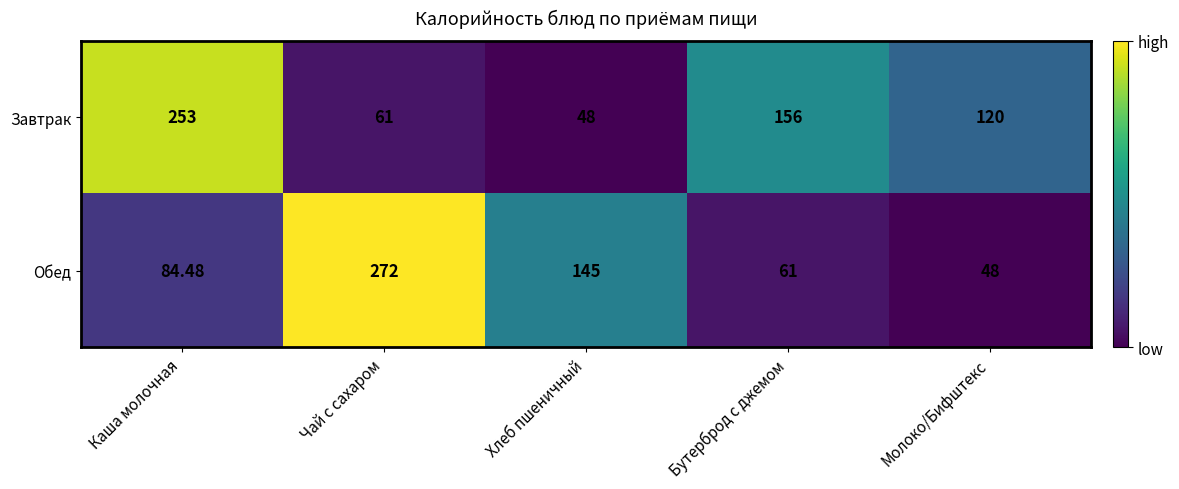

Count the number of data series in this chart.

2